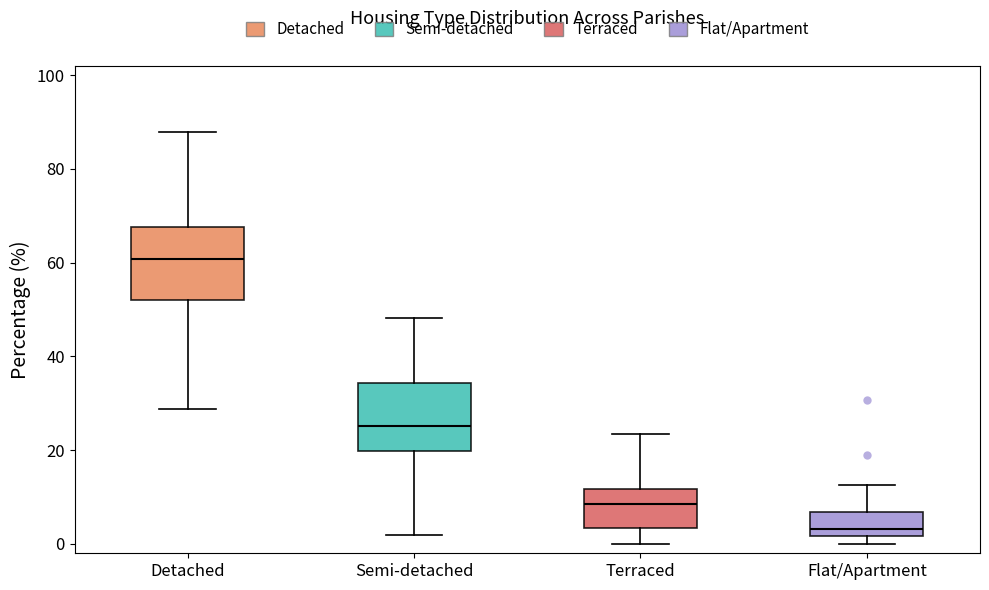

Where is the upper edge of the box for Flat/Apartment on the y-axis? The values are not printed on the chart, so give them approximately, as read against the axis.

6